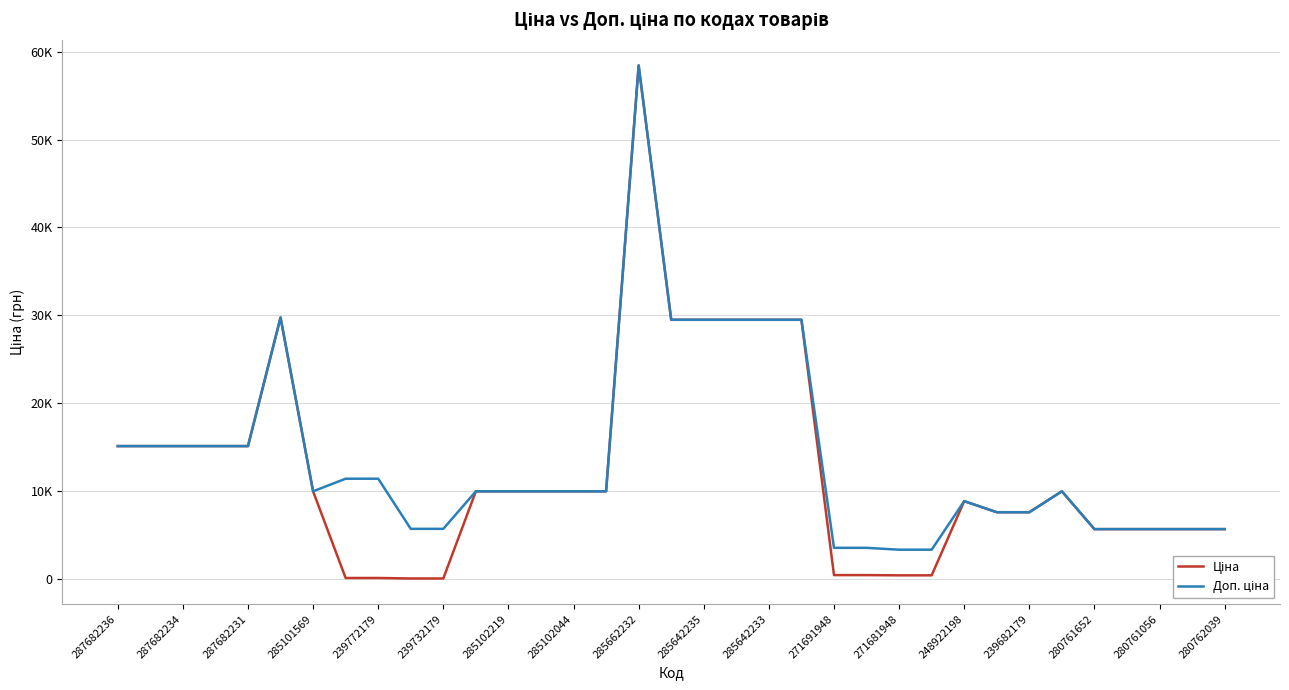

True or false: Доп. ціна and Ціна intersect in this chart.

False